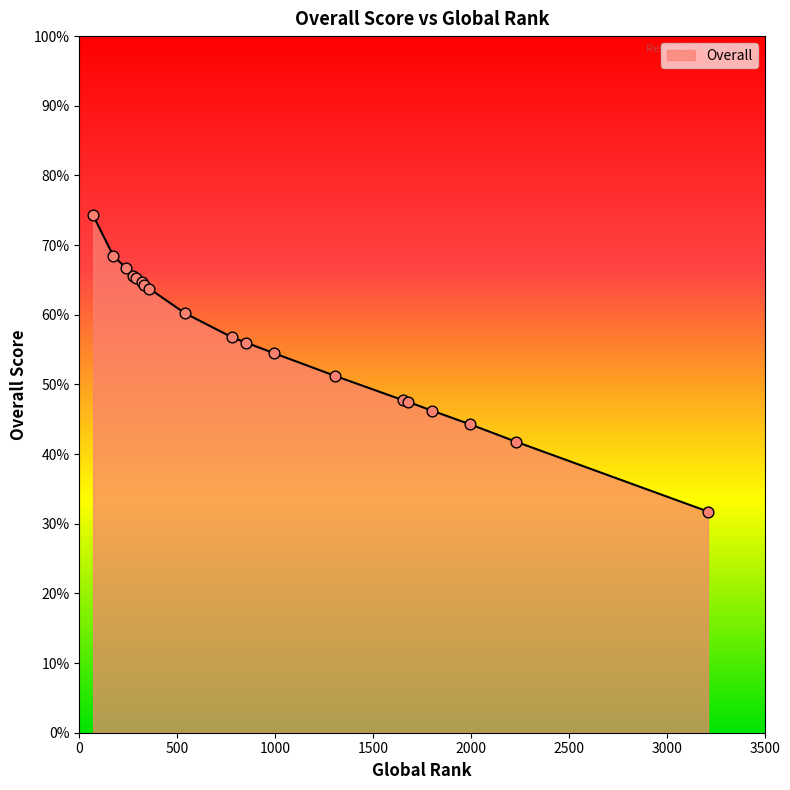

What is the difference between the maximum and minimum values?

42.5